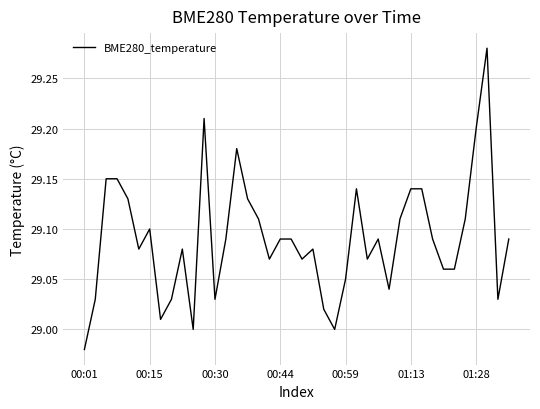

What is the difference between the maximum and minimum values?

0.3